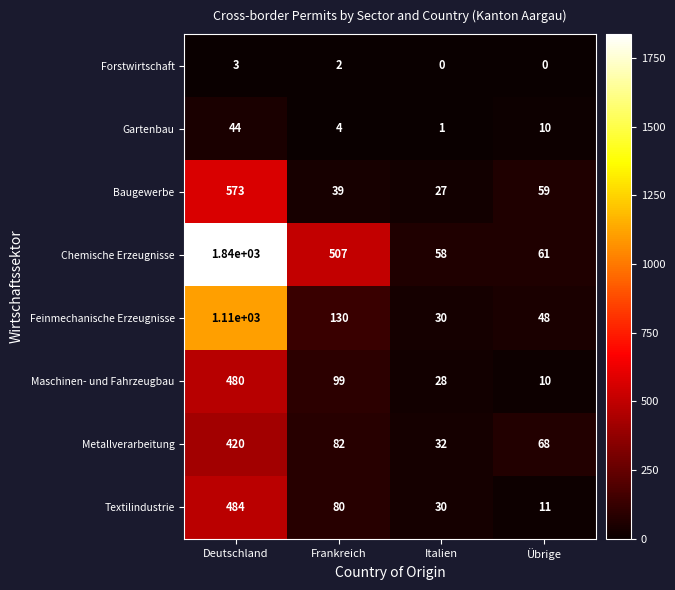

True or false: Baugewerbe has a value of 919 at Deutschland.

False